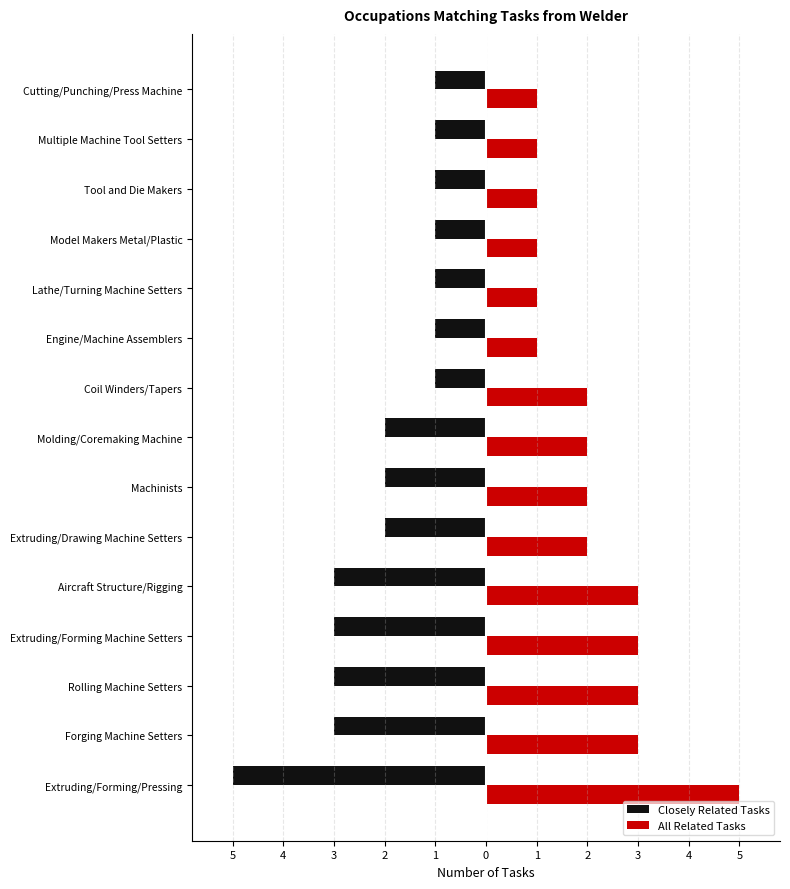

Reading left to right, what are all the values shown in this chart?

Closely Related Tasks: -5	-3	-3	-3	-3	-2	-2	-2	-1	-1	-1	-1	-1	-1	-1
All Related Tasks: 5	3	3	3	3	2	2	2	2	1	1	1	1	1	1